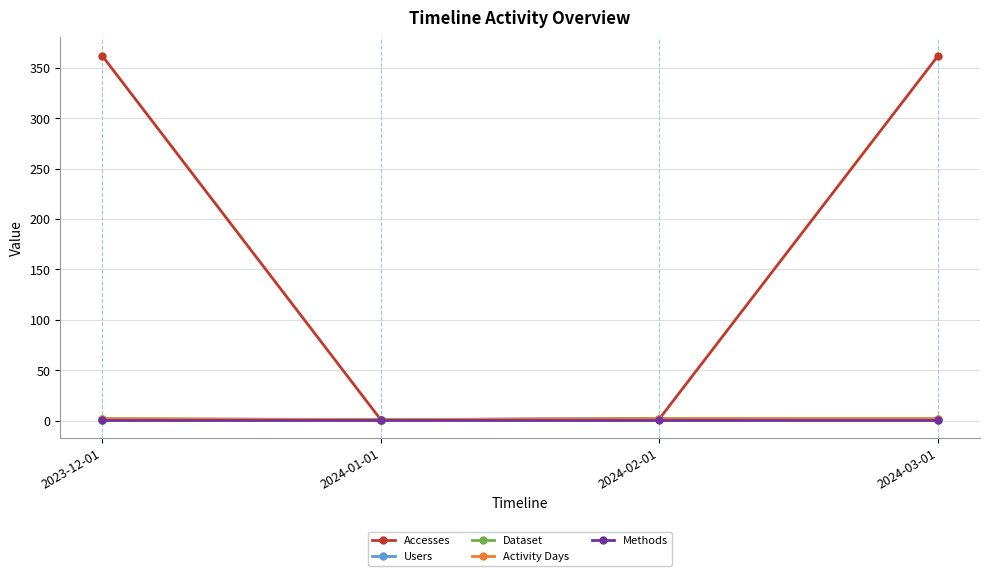

What position from the right is 2024-01-01?

3